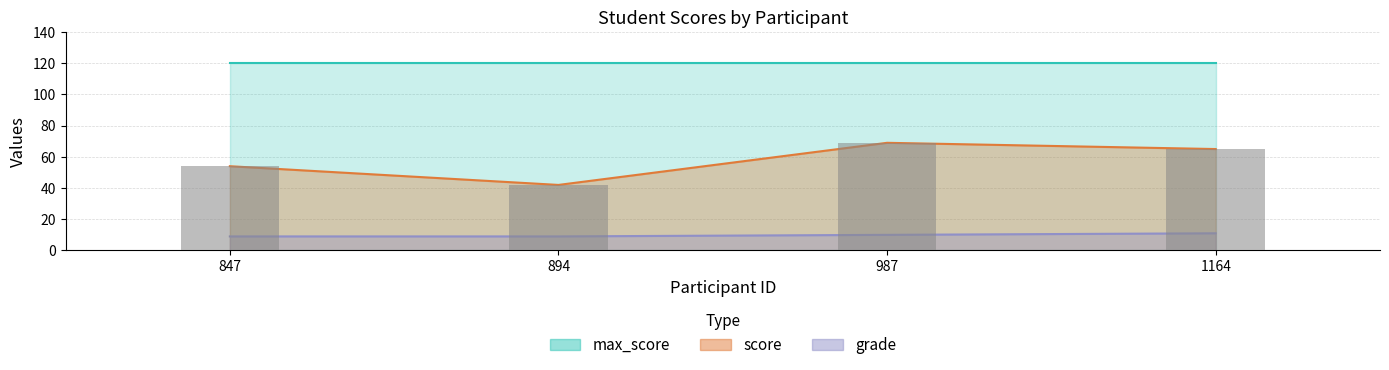

Which series changed the most between 987 and 1164?

score